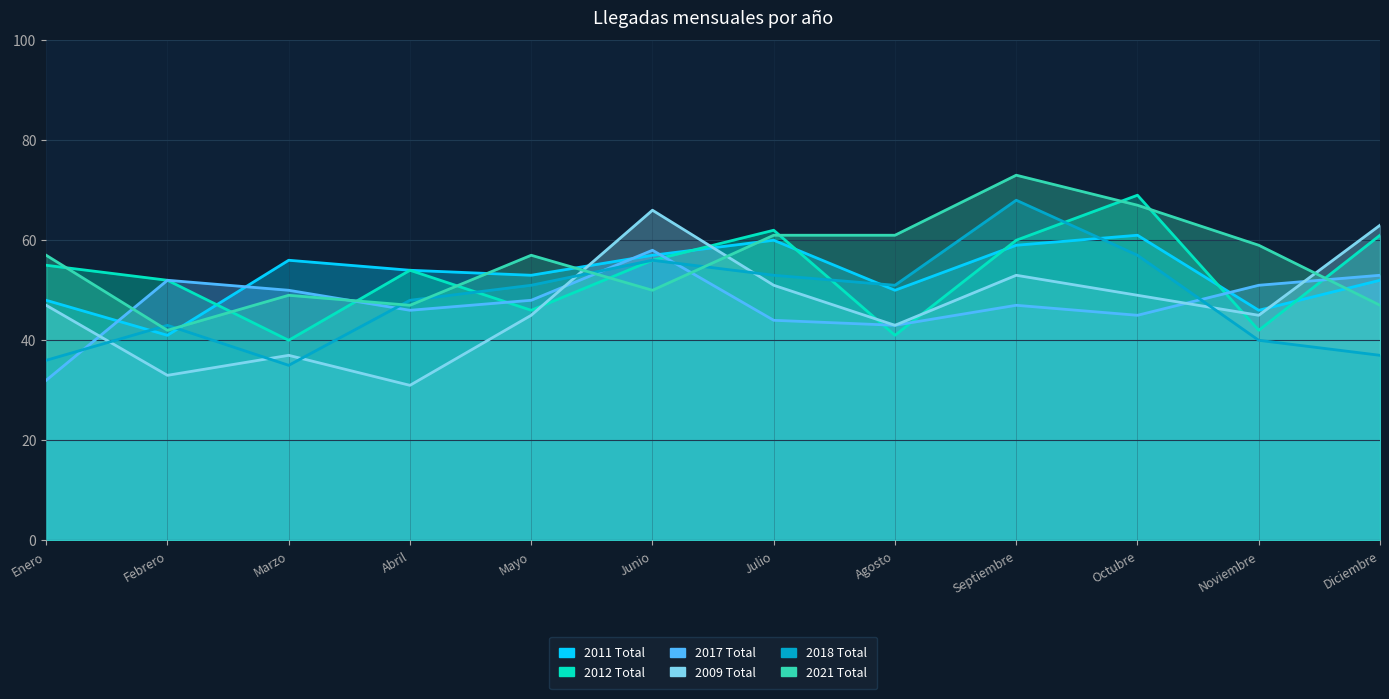

Which series has the widest spread of values?

2009 Total